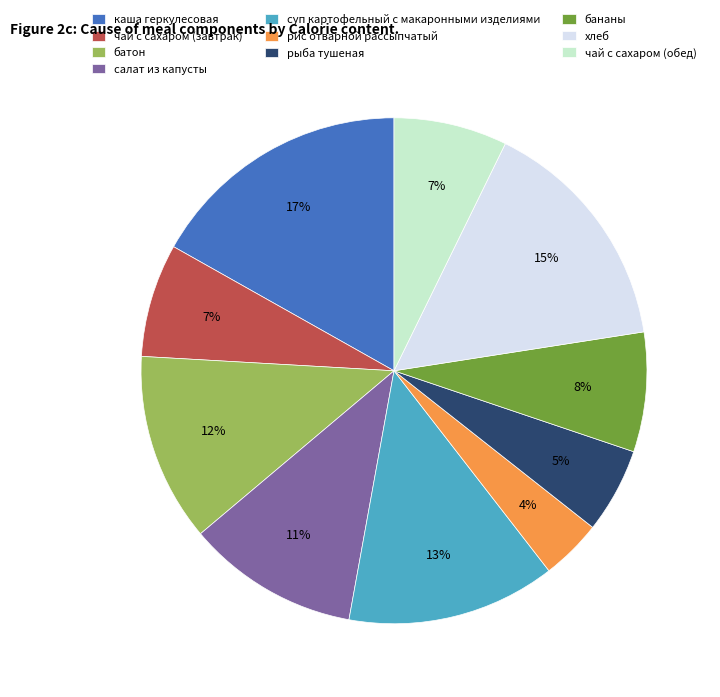

Is the sum of каша геркулесовая and рыба тушеная greater than half?

No